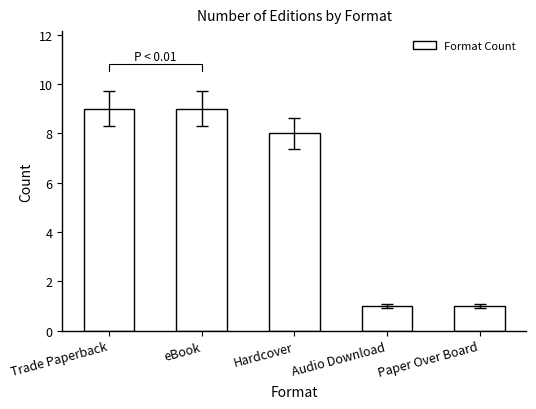

The chart shows a value of 14 at Trade Paperback. True or false?

False